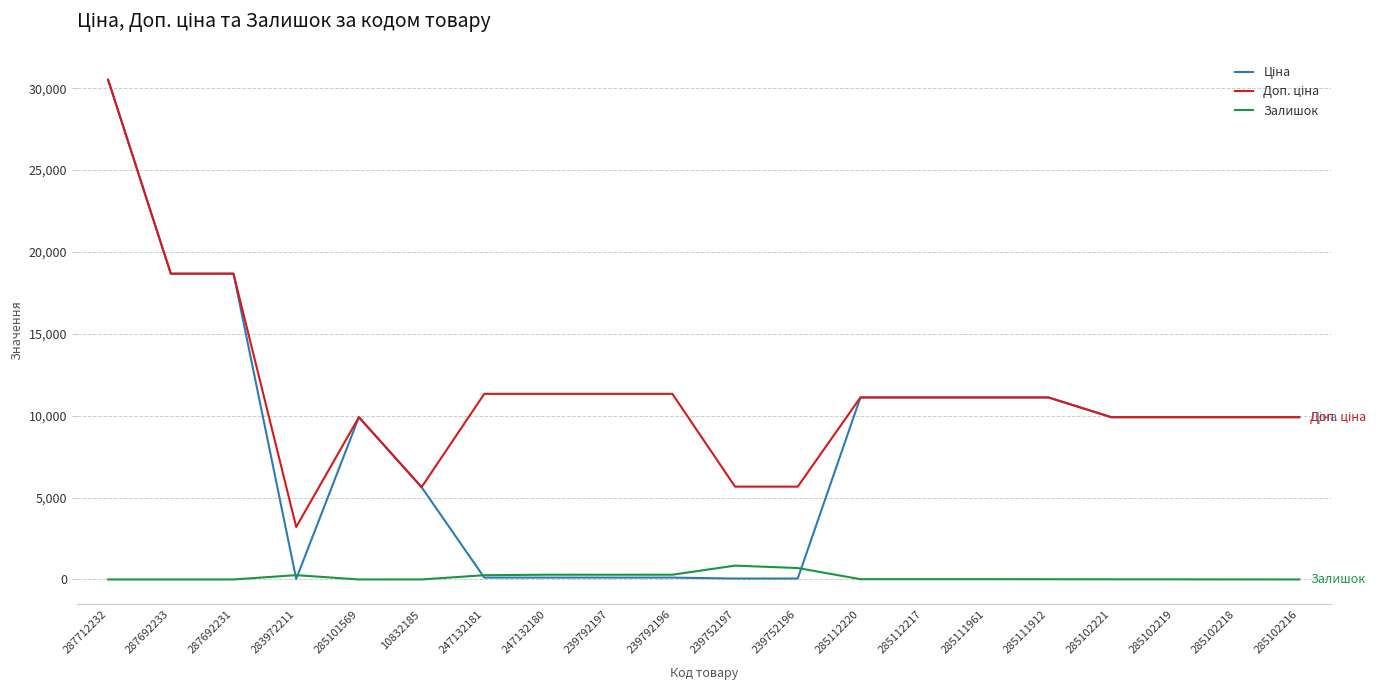

What is the total value across all series at 285102216?

19817.0